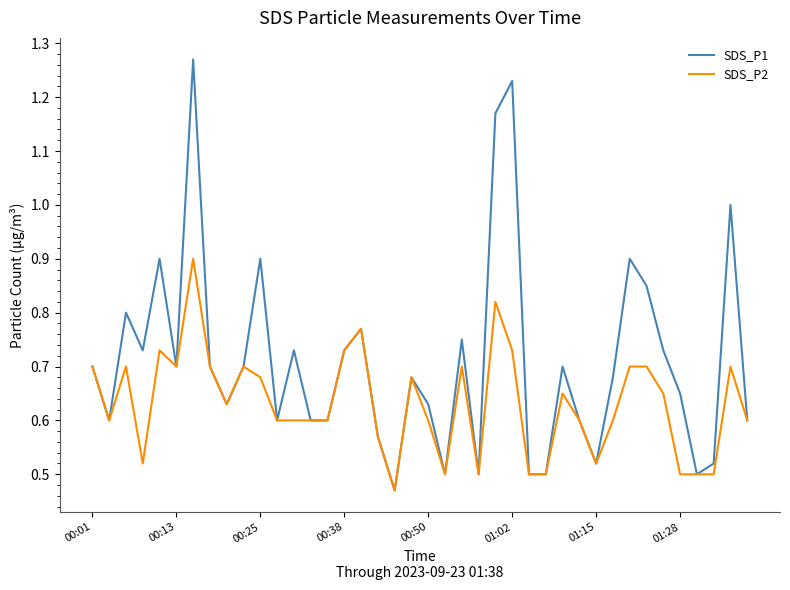

Which series has the largest range (max minus min)?

SDS_P1